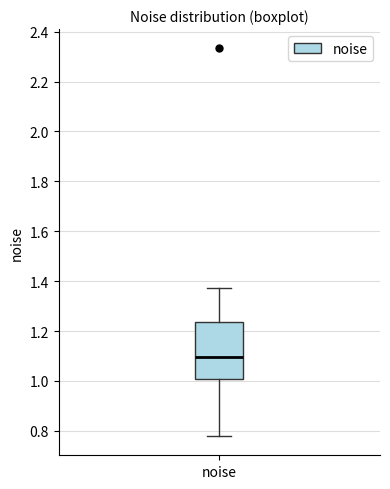

Read this box plot against the y-axis: the position of the median line, the range covered by the box, and the ends of both whiskers. The values are not printed on the chart, so give them approximately, as read against the axis.

median 1.10, box 1.00 to 1.24, whiskers 0.78 to 1.38